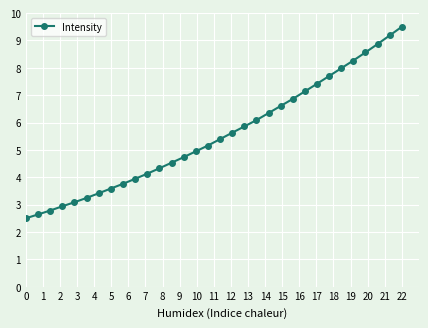

What is the maximum value shown in the chart?

9.5